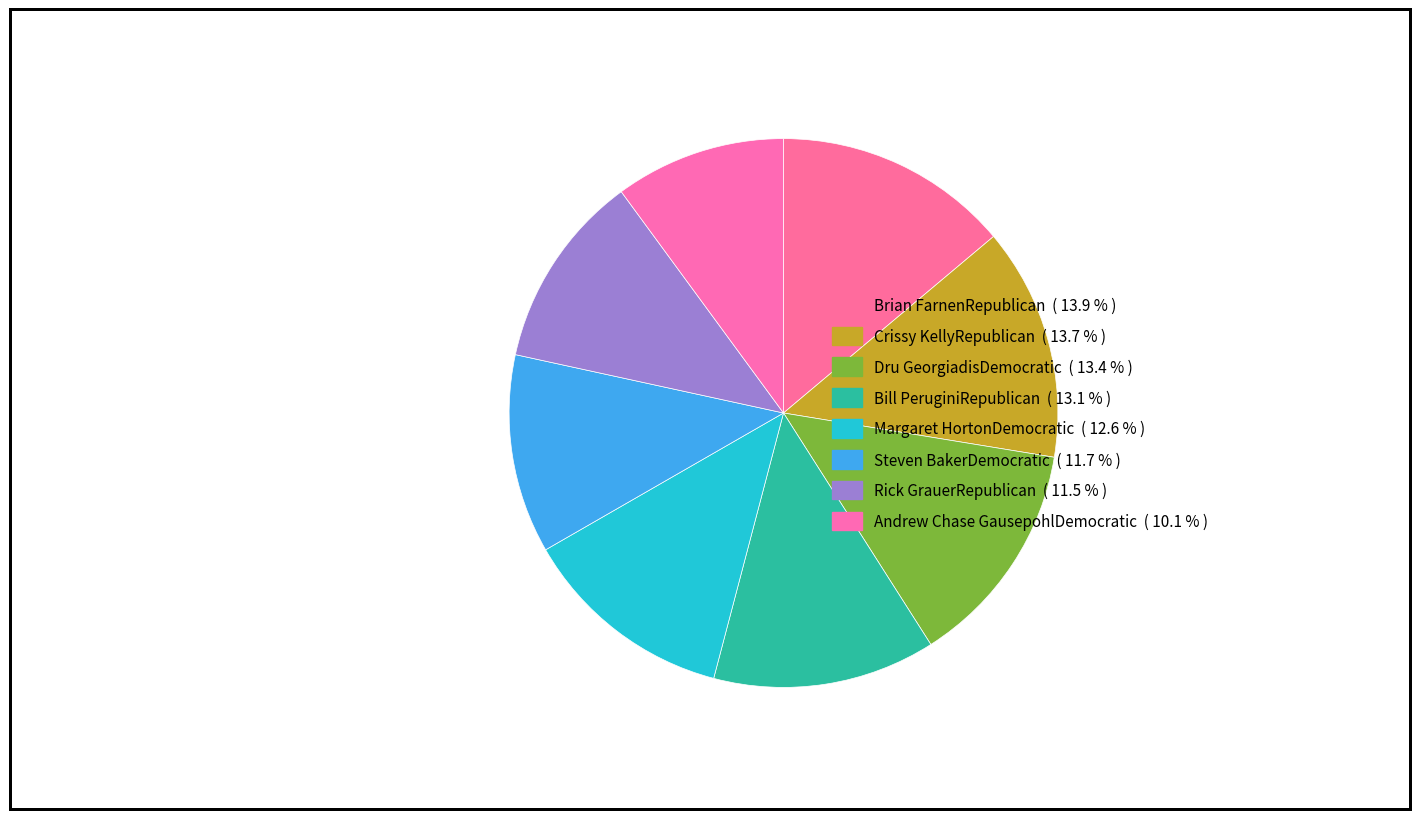

Which has a higher value, Dru GeorgiadisDemocratic or Margaret HortonDemocratic?

Dru GeorgiadisDemocratic